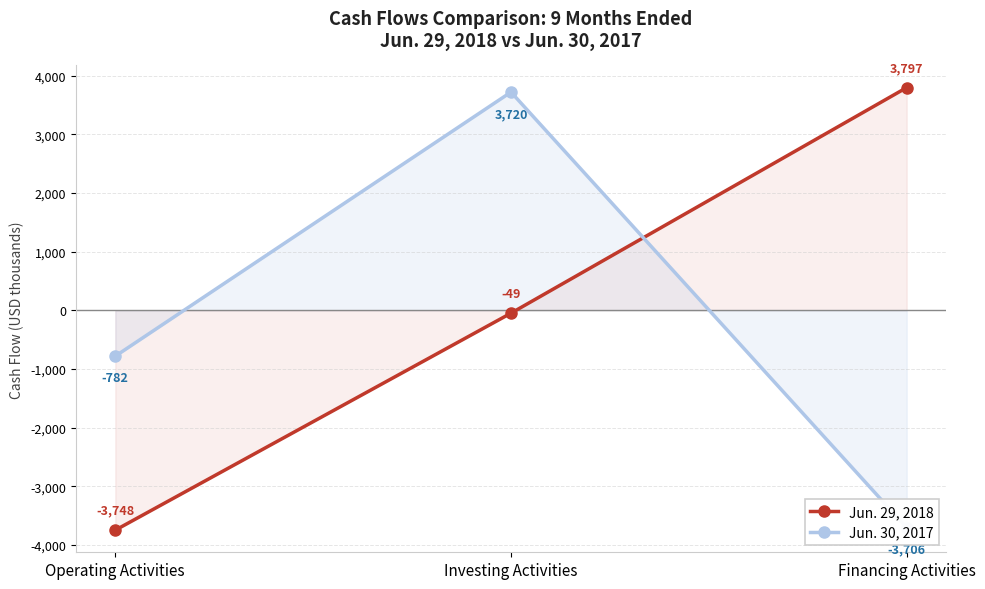

What are all the series names shown in the legend?

Jun. 29, 2018, Jun. 30, 2017